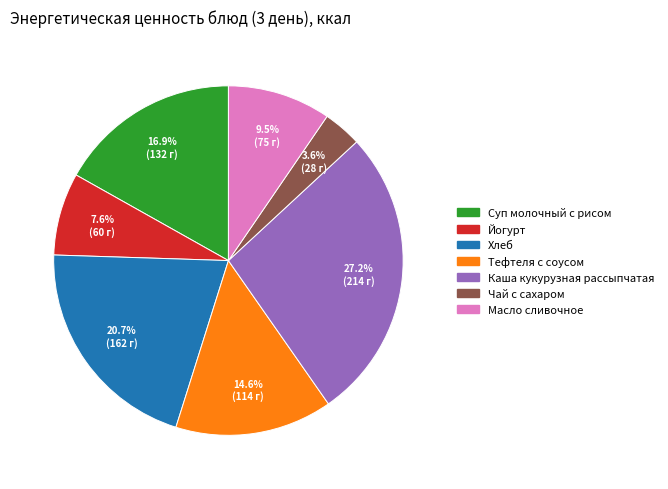

Combined, do Йогурт and Чай с сахаром account for over 50%?

No